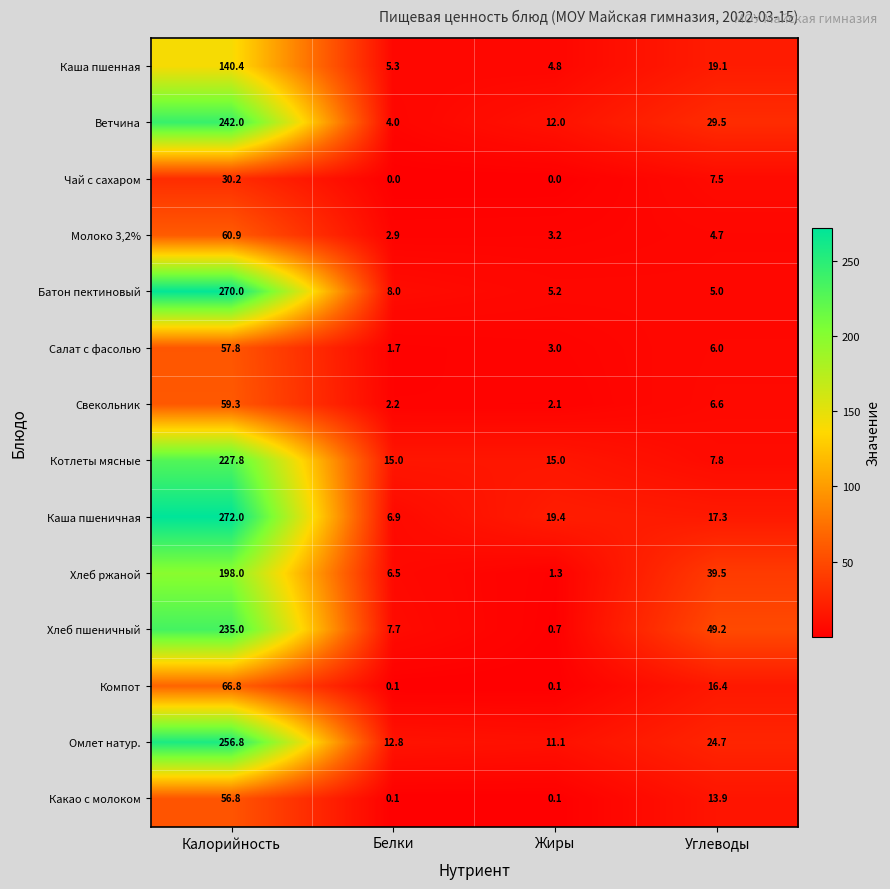

What is the minimum value for Салат с фасолью?

1.7